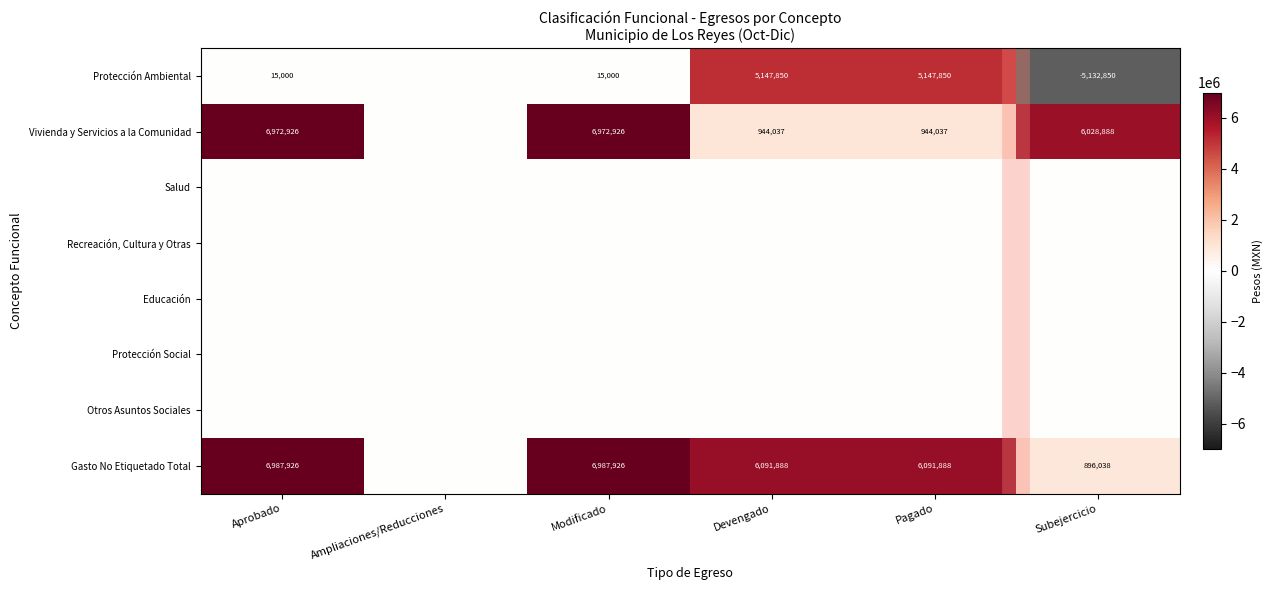

True or false: Gasto No Etiquetado Total has a value of 2531842 at Aprobado.

False